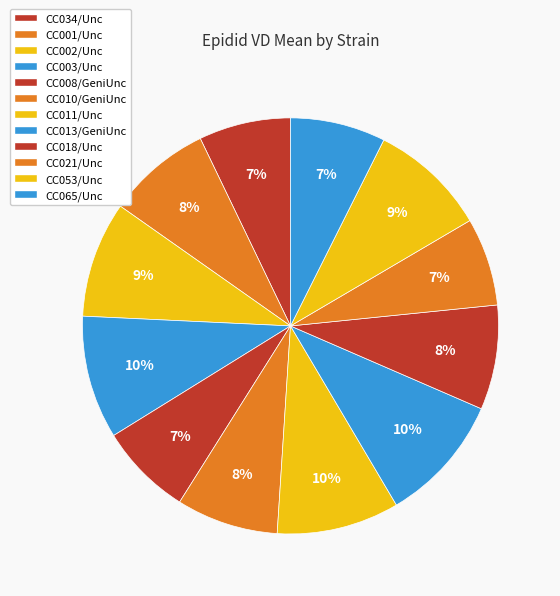

Count the number of slices in the pie.

12